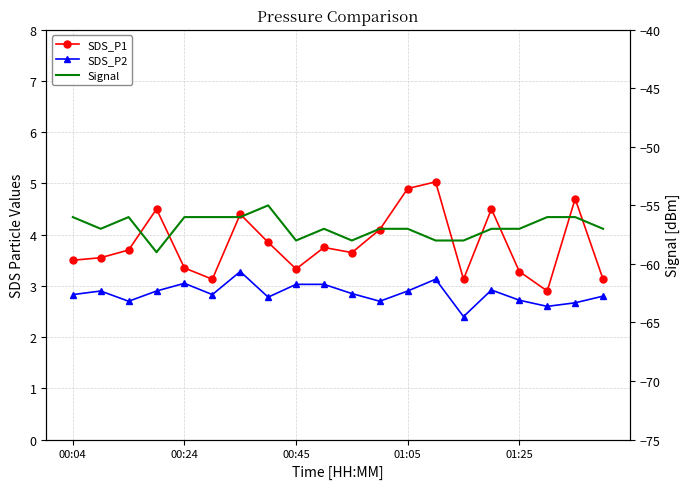

Is this an area chart (filled region under the line)?

No